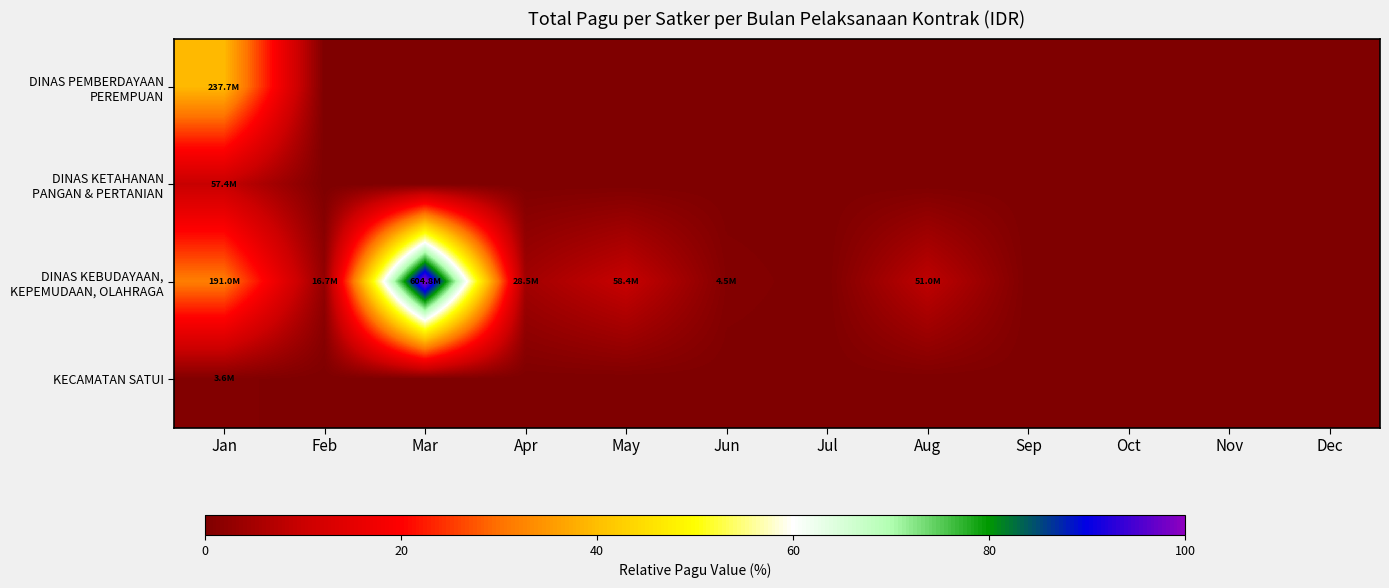

At how many categories does at least one series exceed 41?

1